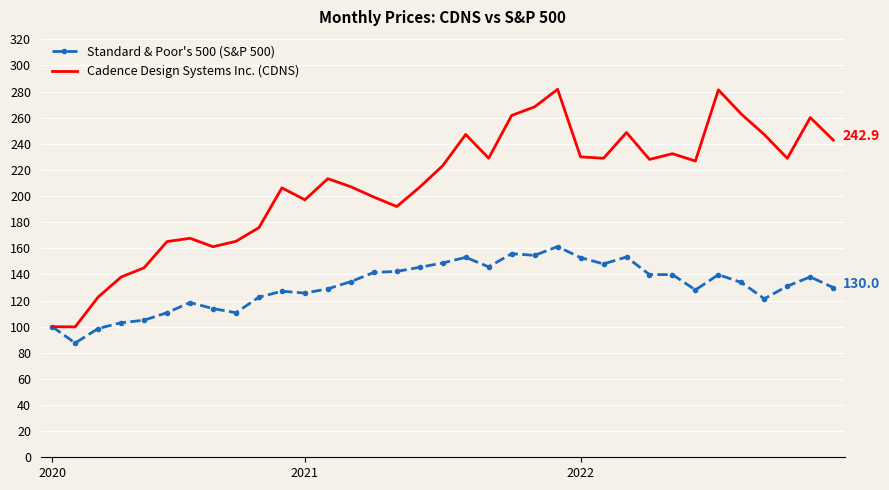

How many values in the Cadence Design Systems Inc. (CDNS) series are below 223?

17